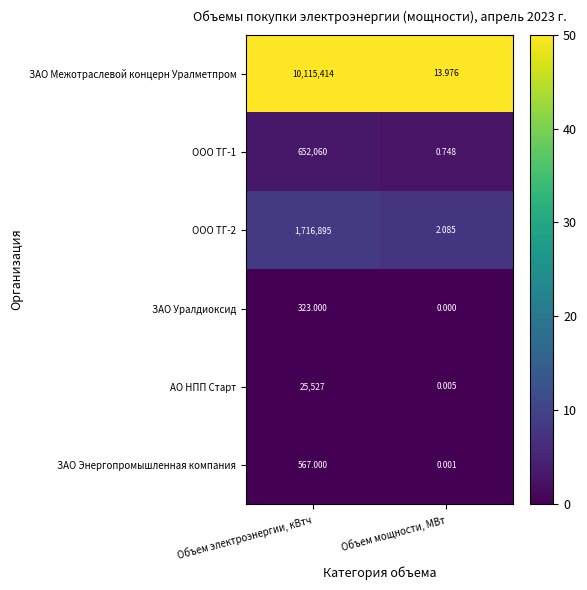

Which label corresponds to the smallest value in the chart?

Объем мощности, МВт